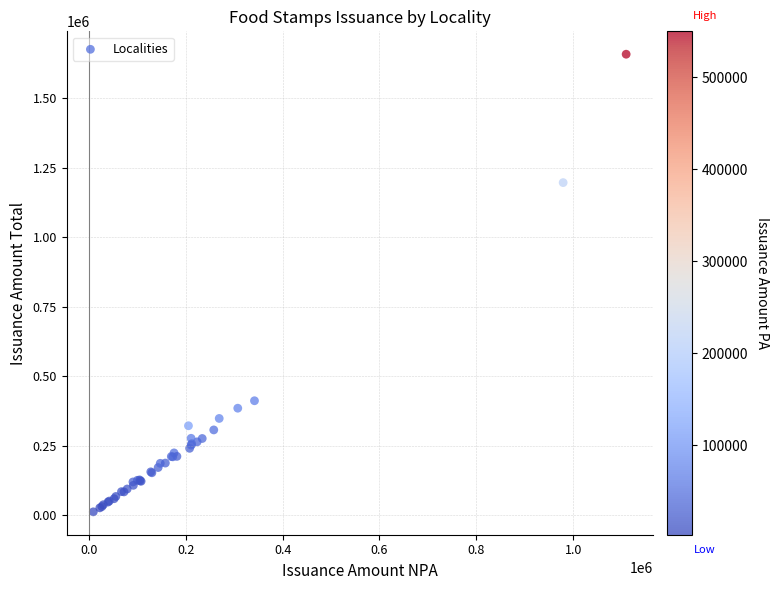

What Y value in the scatter plot is closest to 835490?

1196976